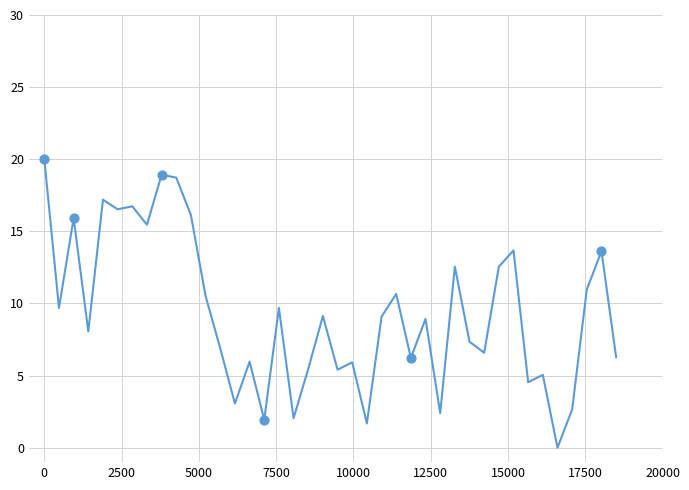

What is the greatest value displayed?

20.0